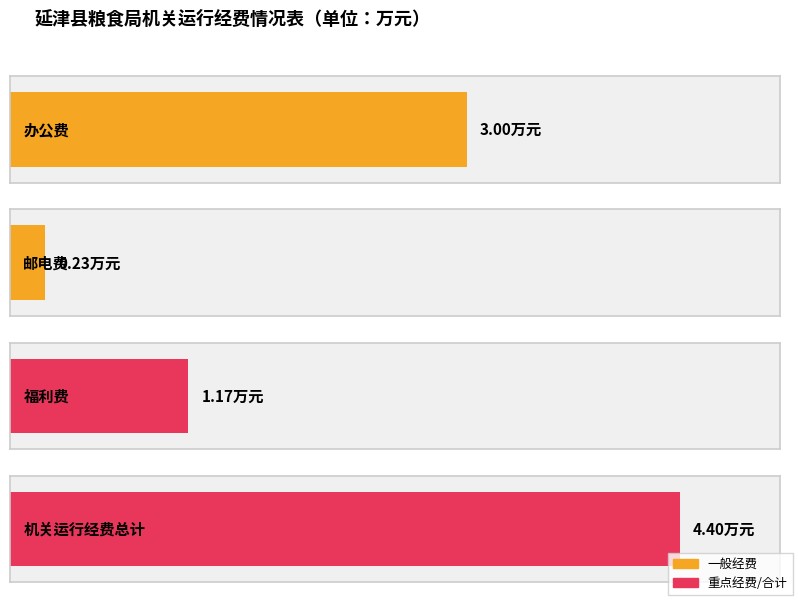

What is the label of the 1st bar from the right?

机关运行经费总计